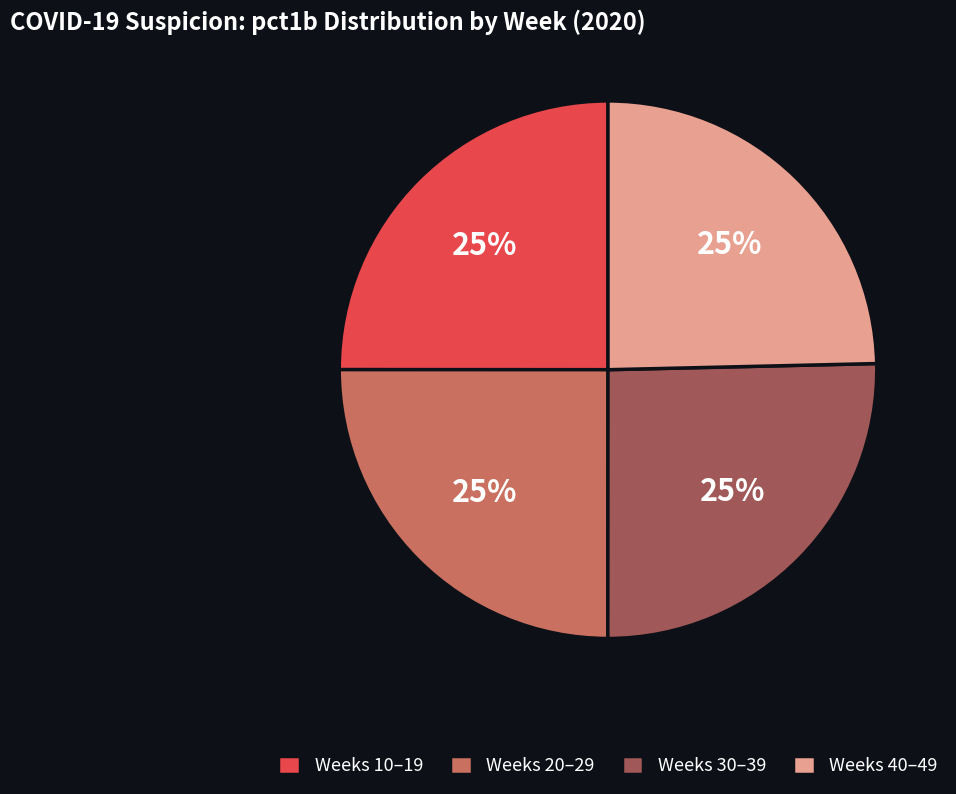

To the nearest percent, what portion does Weeks 40–49 represent?

25%